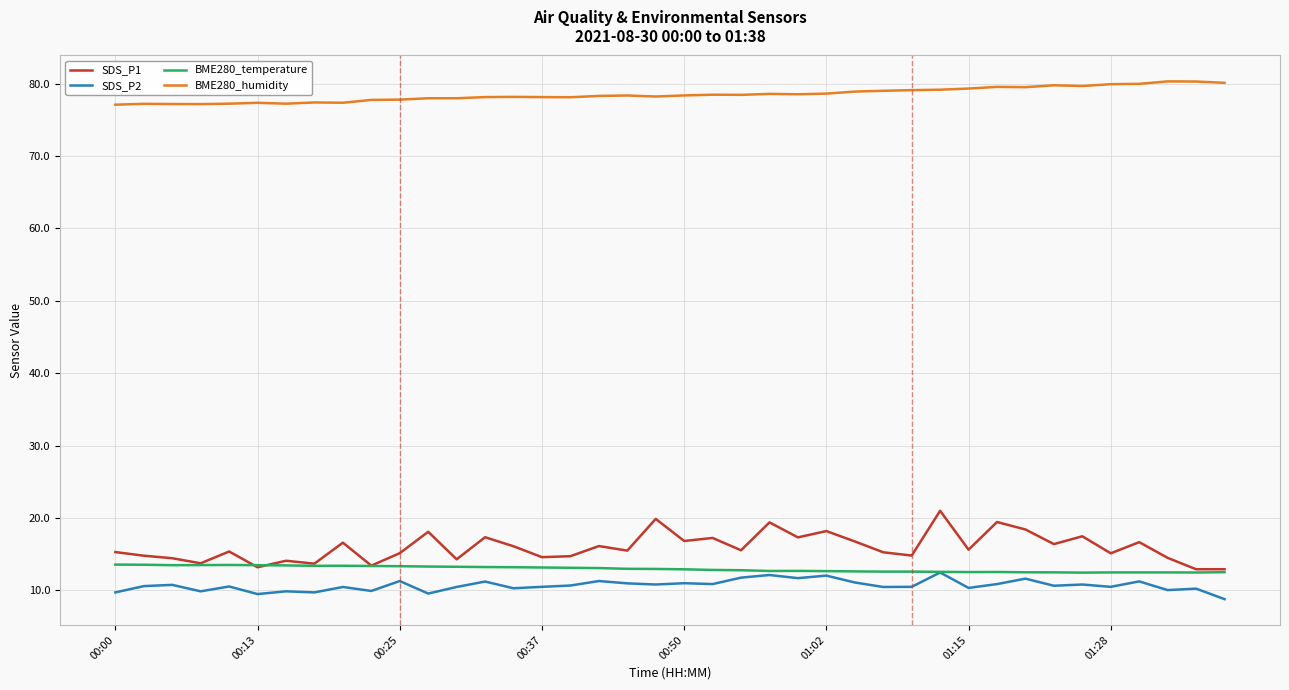

Which series has the largest total across all categories?

BME280_humidity